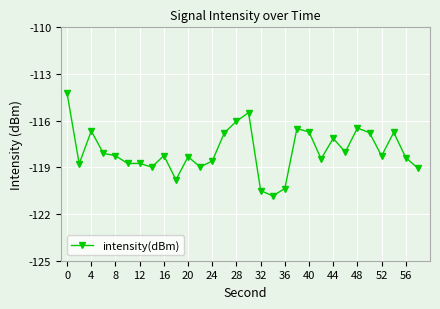

True or false: the data has more than 0 interior local peaks.

True